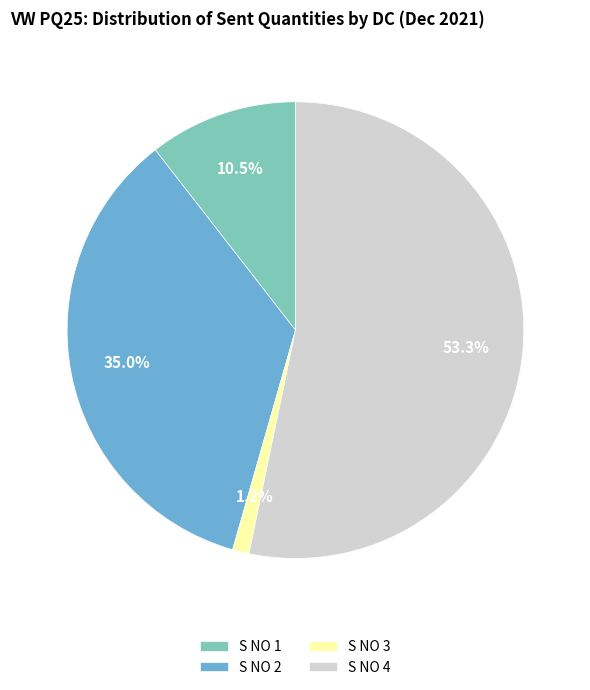

What percentage is NOT represented by S NO 4?

46.7%